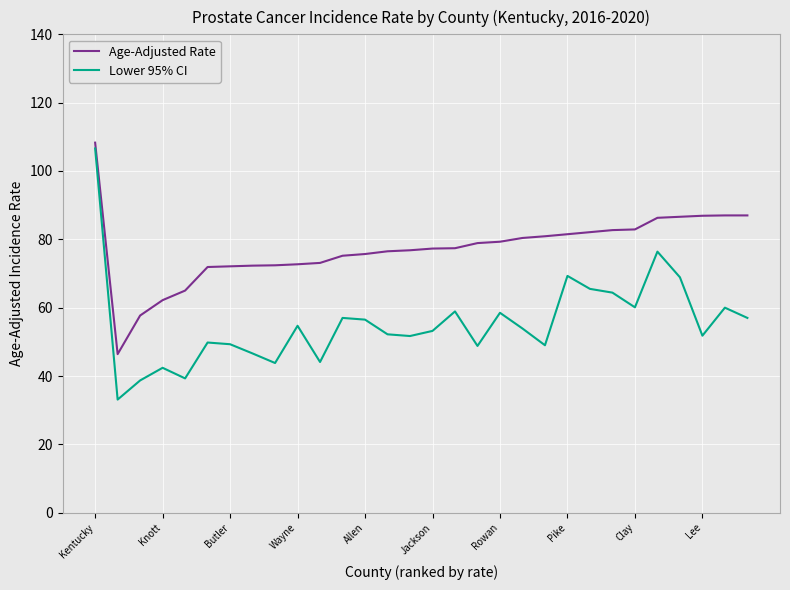

True or false: Lower 95% CI and Age-Adjusted Rate cross at least once.

False